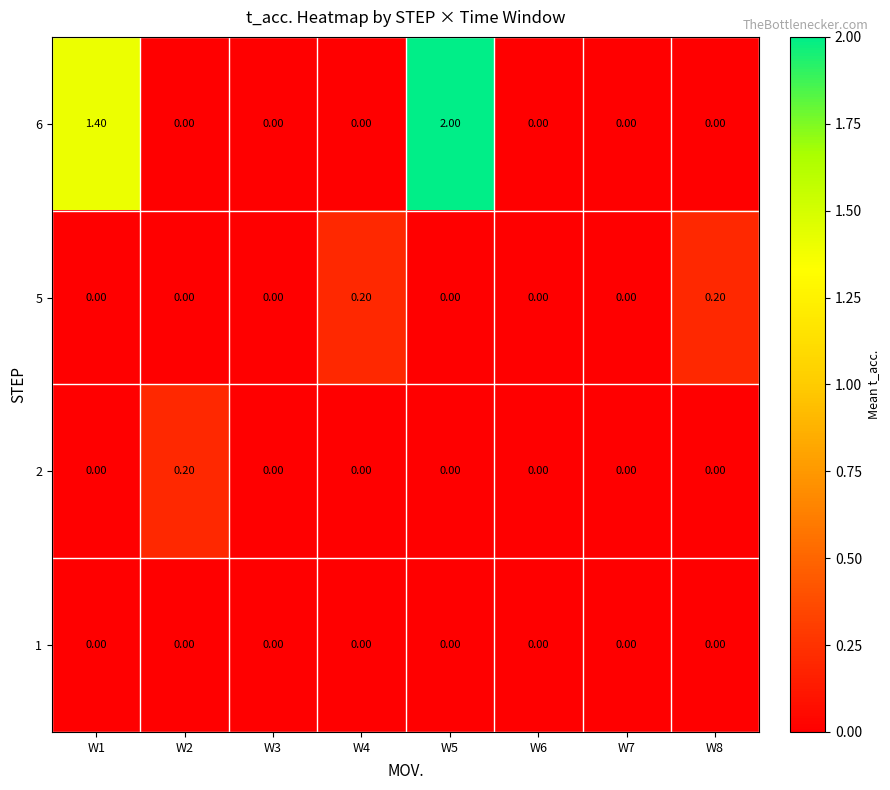

Which series has the largest total across all categories?

6